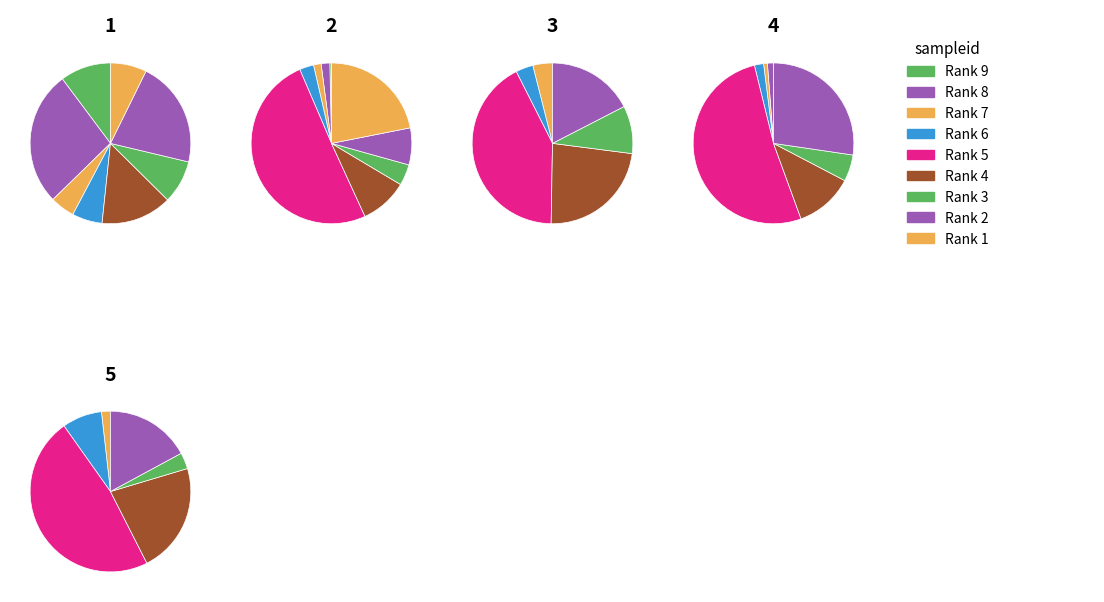

To the nearest percent, what percentage of the pie is Rank 2?

21%